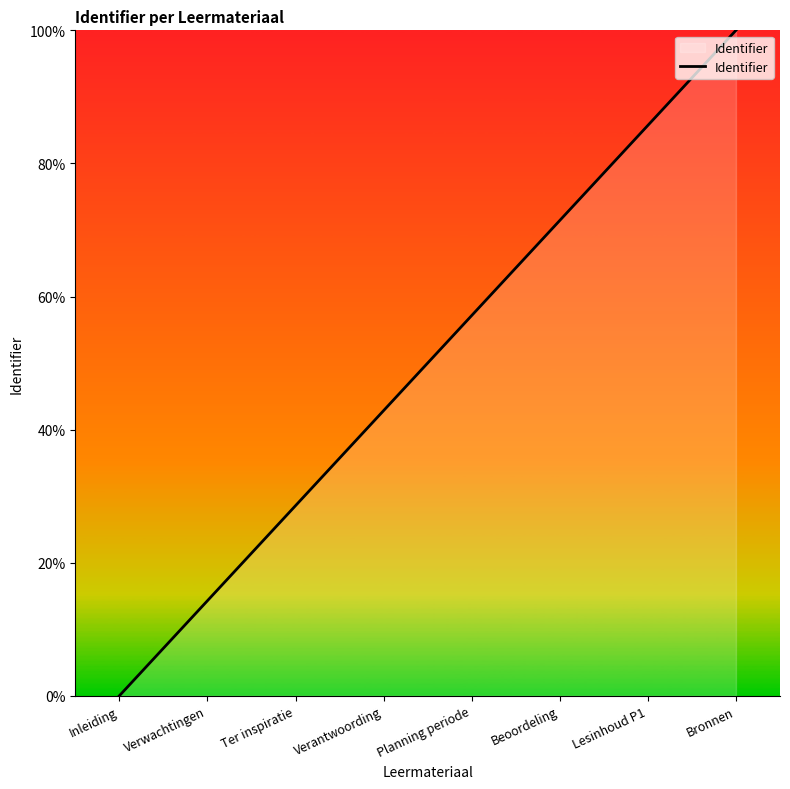

Rank the categories by value from lowest to highest.

Inleiding, Verwachtingen, Ter inspiratie, Verantwoording, Planning periode, Beoordeling, Lesinhoud P1, Bronnen